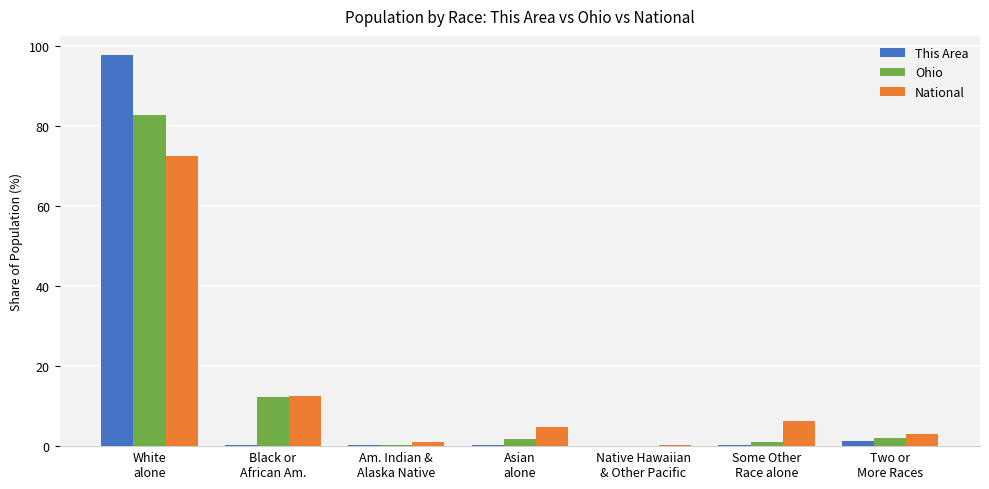

The value of Ohio at Some Other
Race alone is 1.1. True or false?

True